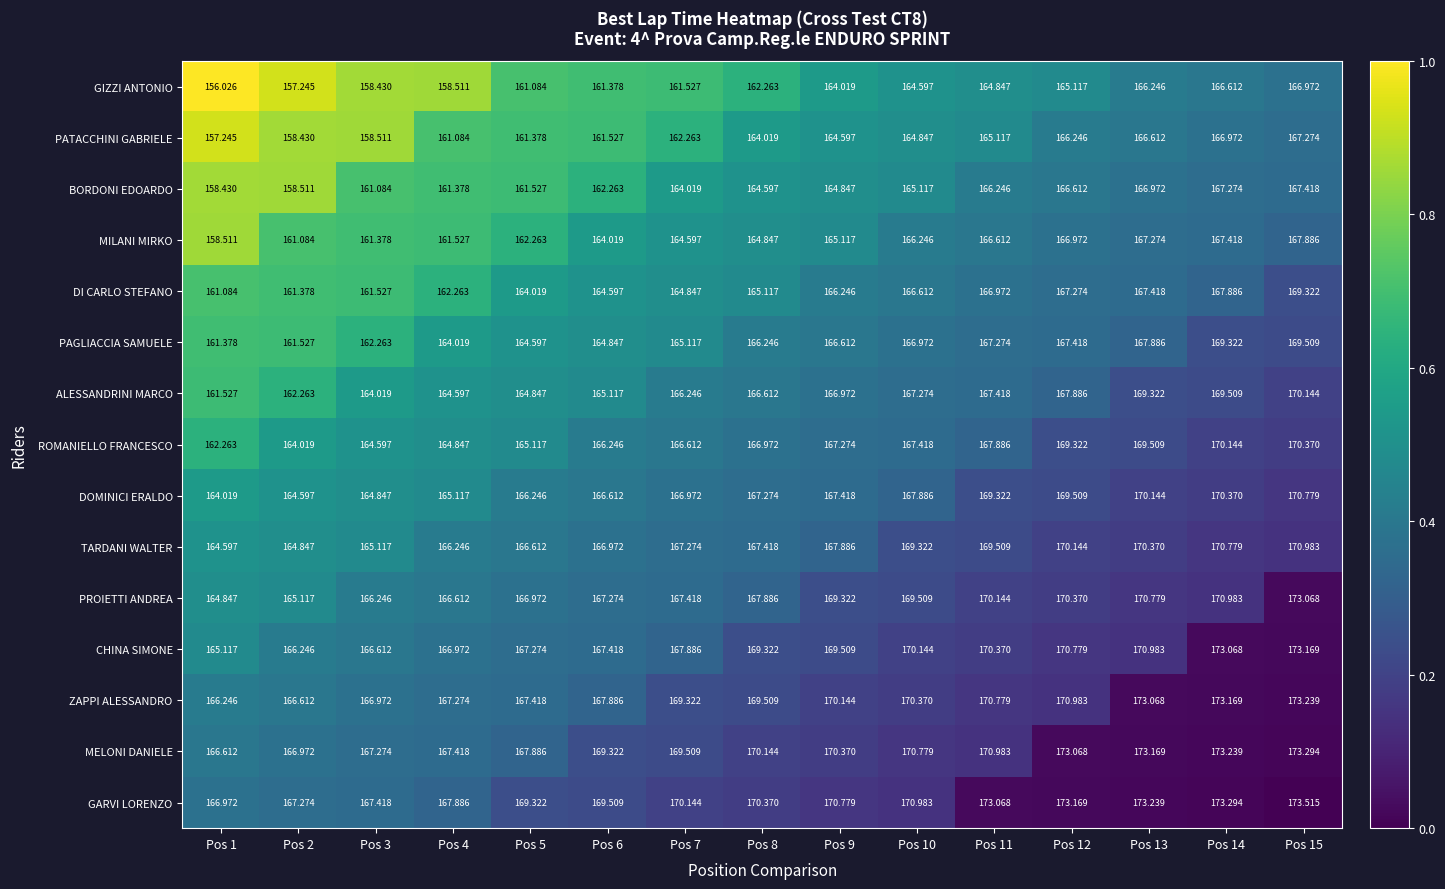

List the series in order of their peak value, lowest first.

GIZZI ANTONIO, PATACCHINI GABRIELE, BORDONI EDOARDO, MILANI MIRKO, DI CARLO STEFANO, PAGLIACCIA SAMUELE, ALESSANDRINI MARCO, ROMANIELLO FRANCESCO, DOMINICI ERALDO, TARDANI WALTER, PROIETTI ANDREA, CHINA SIMONE, ZAPPI ALESSANDRO, MELONI DANIELE, GARVI LORENZO